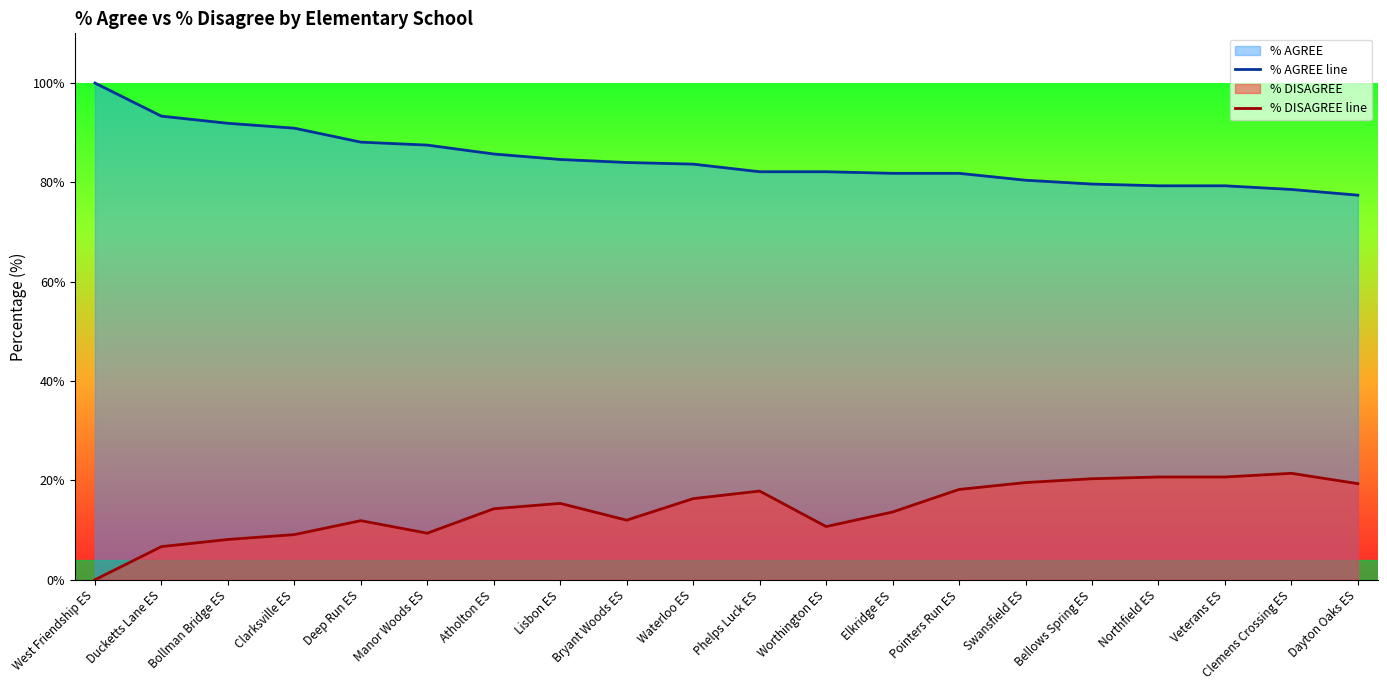

What is the difference between the highest and lowest values at Deep Run ES?

76.2